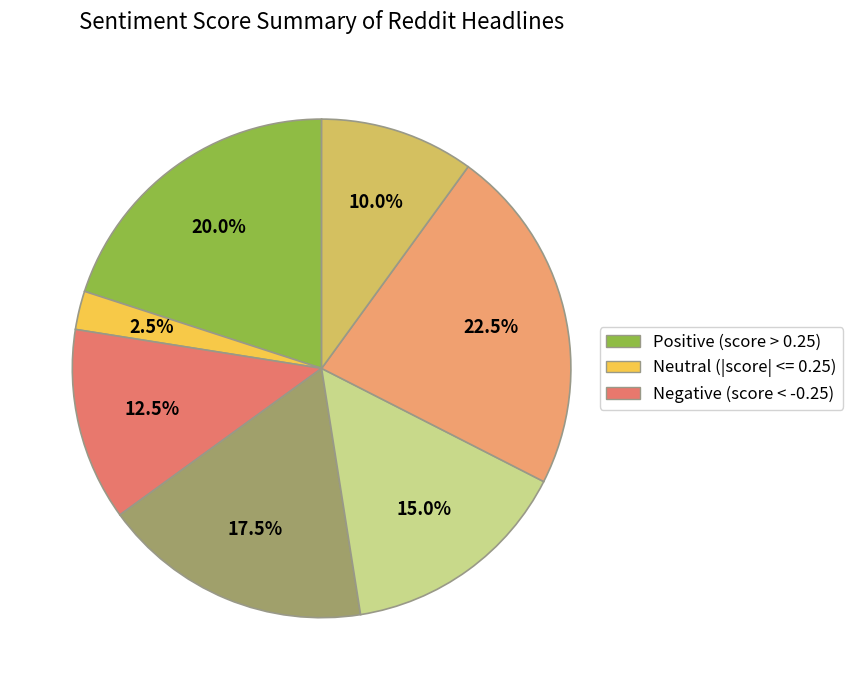

Count the number of slices in the pie.

7